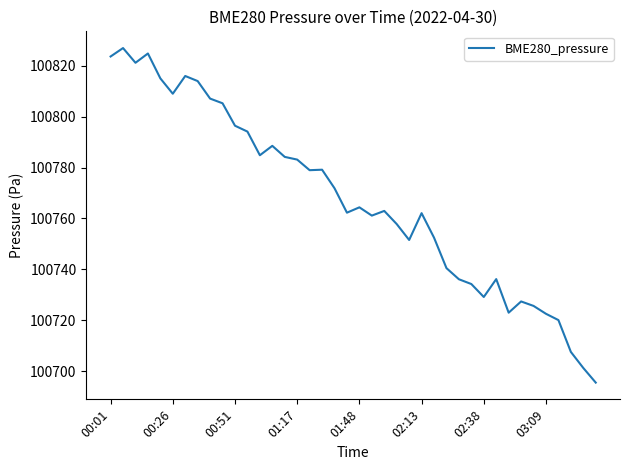

True or false: there are more than 0 points higher than both neighbors.

True